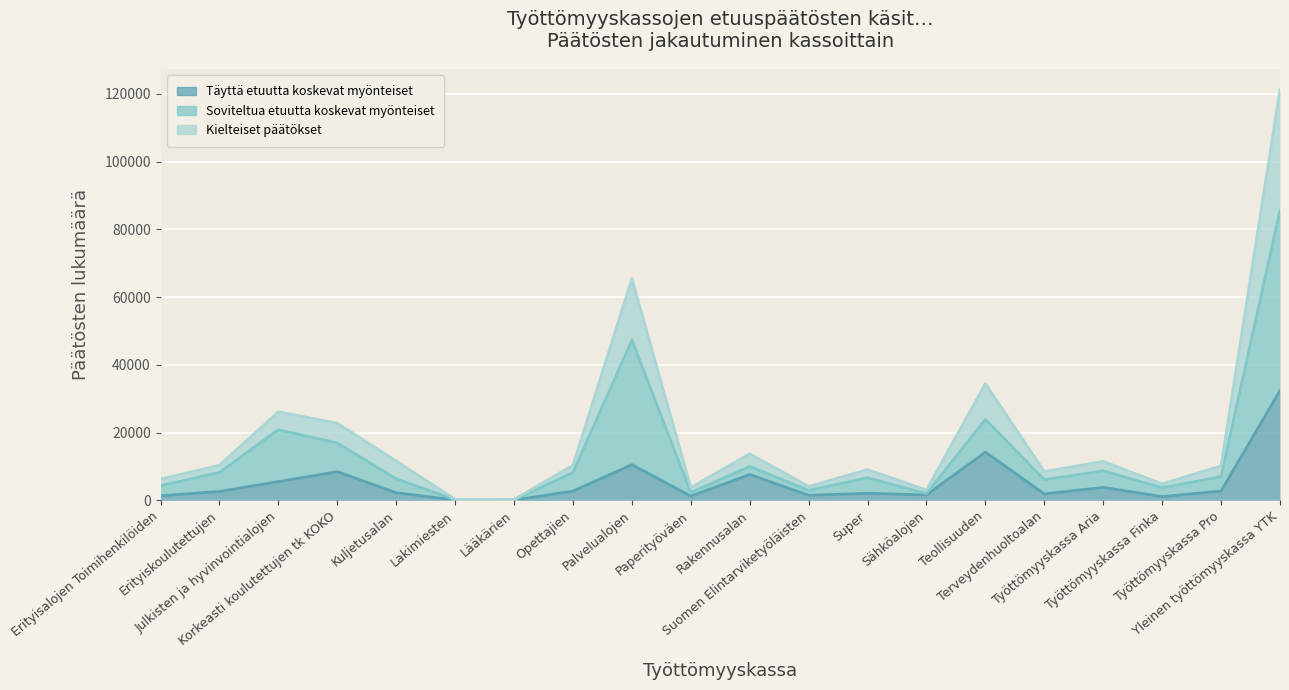

Which series has the widest spread of values?

Kielteiset päätökset